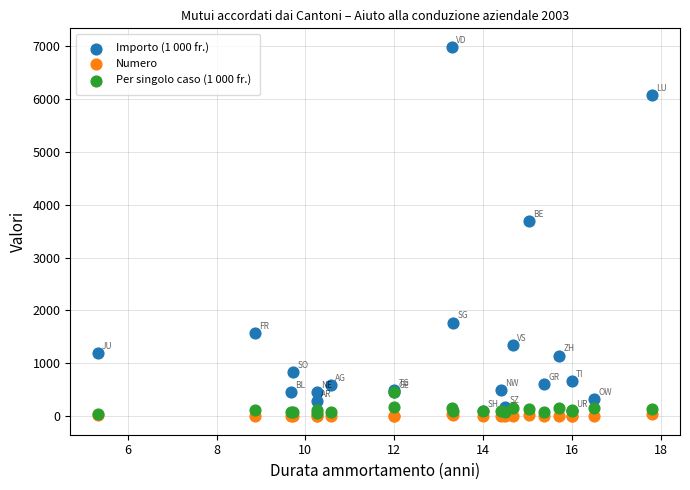

Across all series, what Y value is closest to 3492?

3686.0